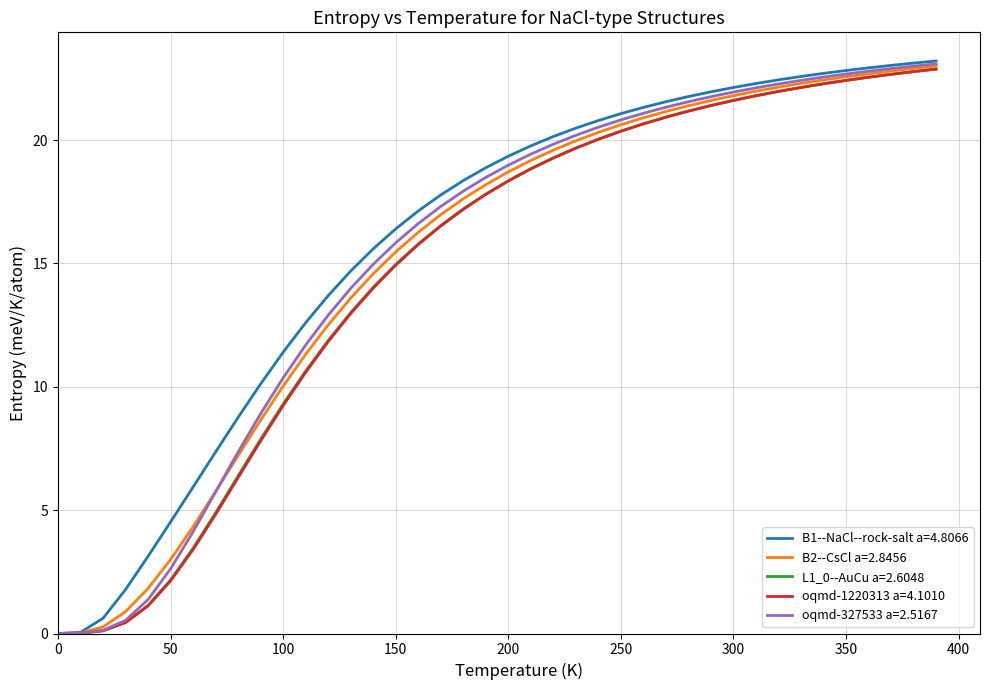

What is the difference between the second highest and minimum values in the L1_0--AuCu a=2.6048 series?

22.8